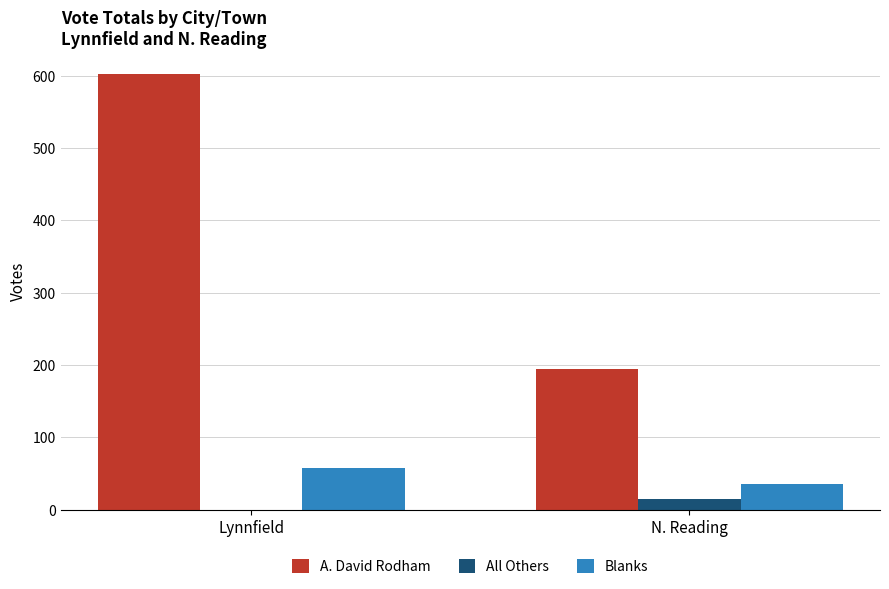

How many groups of bars are there?

2